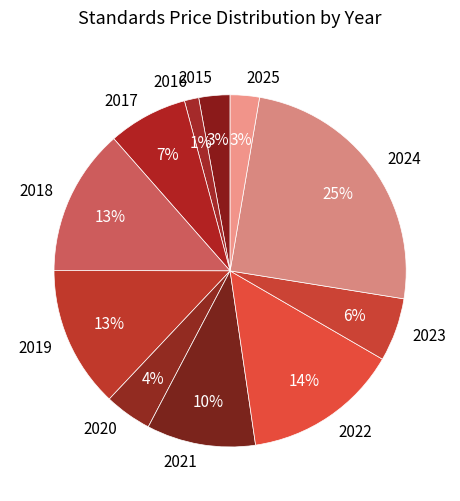

How many segments does this pie chart have?

11